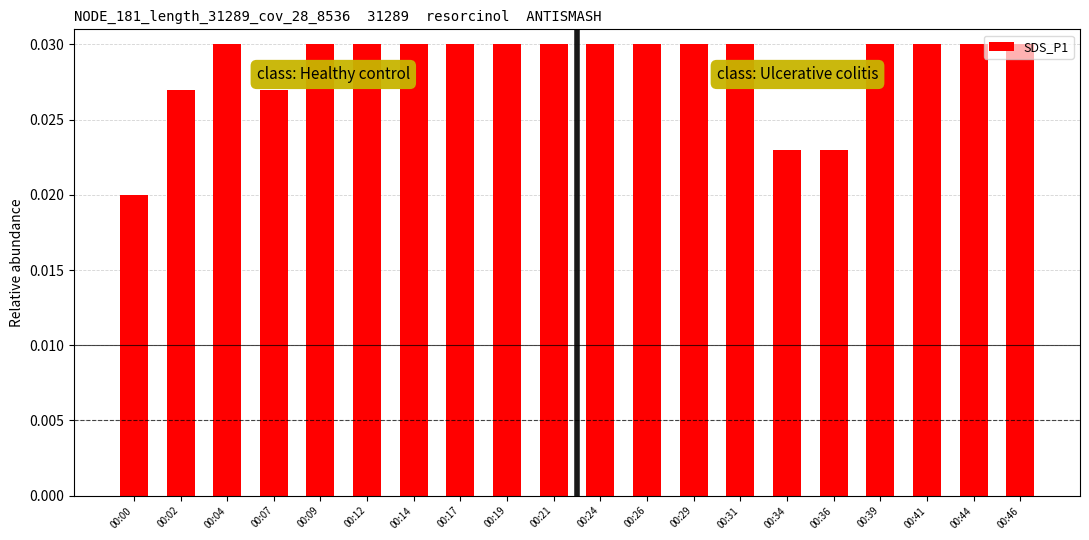

Where is the data nearest to the value 0?

00:00